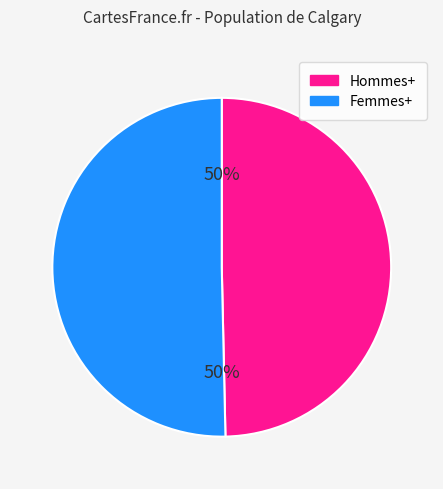

Do Femmes+ and Hommes+ together represent more than half of the pie?

Yes